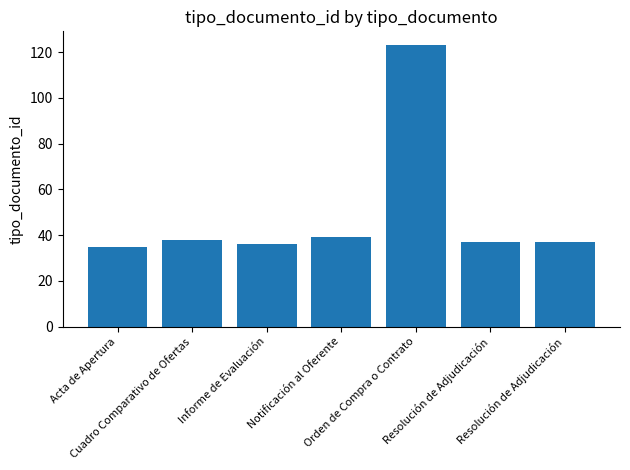

Rank the categories by value from lowest to highest.

Acta de Apertura, Informe de Evaluación, Resolución de Adjudicación, Resolución de Adjudicación, Cuadro Comparativo de Ofertas, Notificación al Oferente, Orden de Compra o Contrato